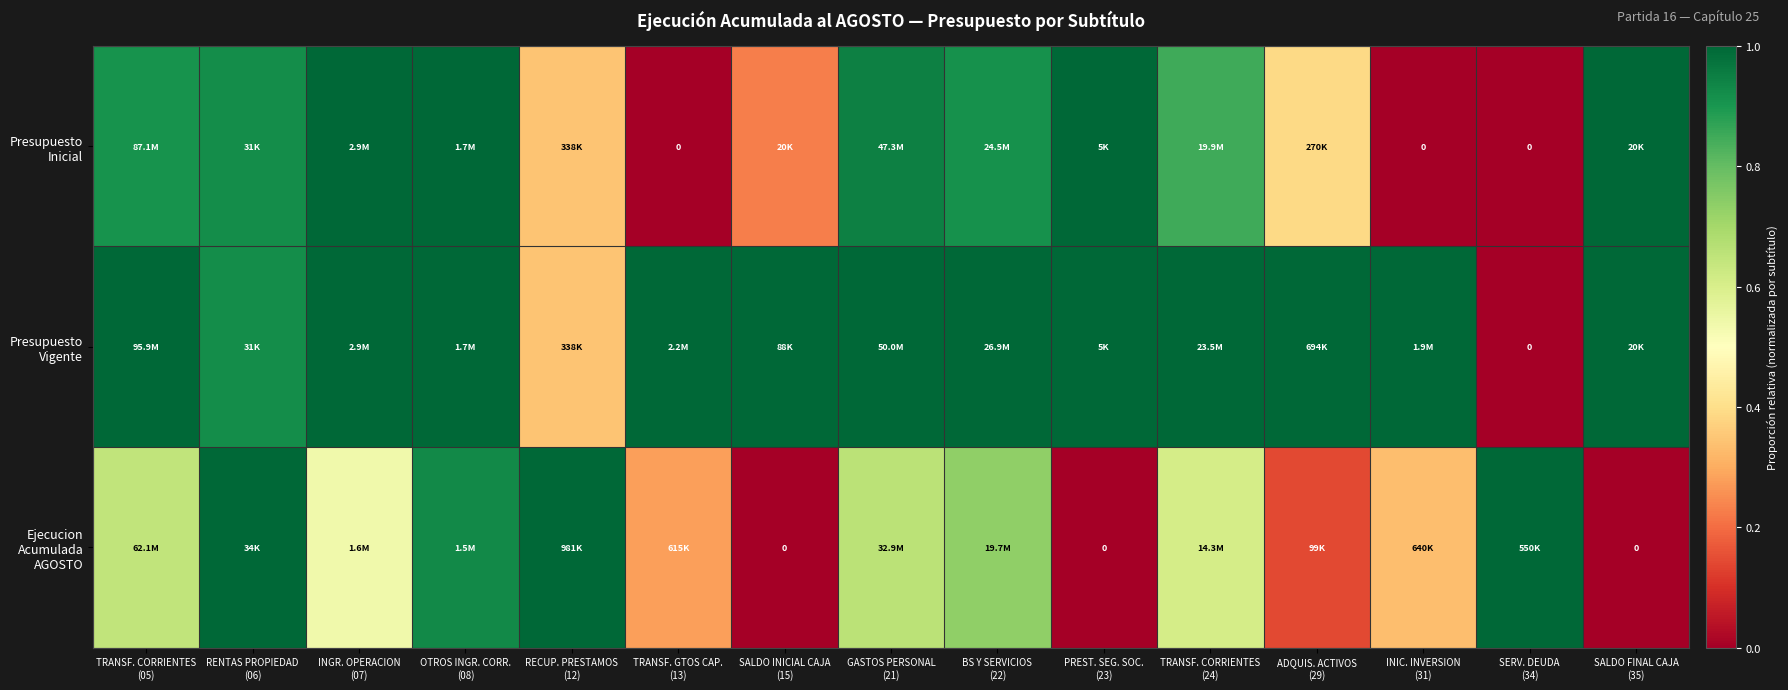

What is the spread (max minus min) of values at INGR. OPERACION
(07)?

0.5